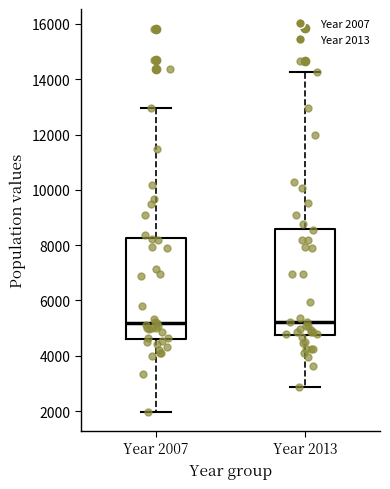

Reading left to right, read every box against the y-axis: the position of its median line, the range the box covers, and the ends of its whiskers. The values are not printed on the chart, so give them approximately, as read against the axis.

Year 2007: median 5200, box 4600 to 8200, whiskers 2000 to 13000
Year 2013: median 5200, box 4800 to 8600, whiskers 2800 to 14200